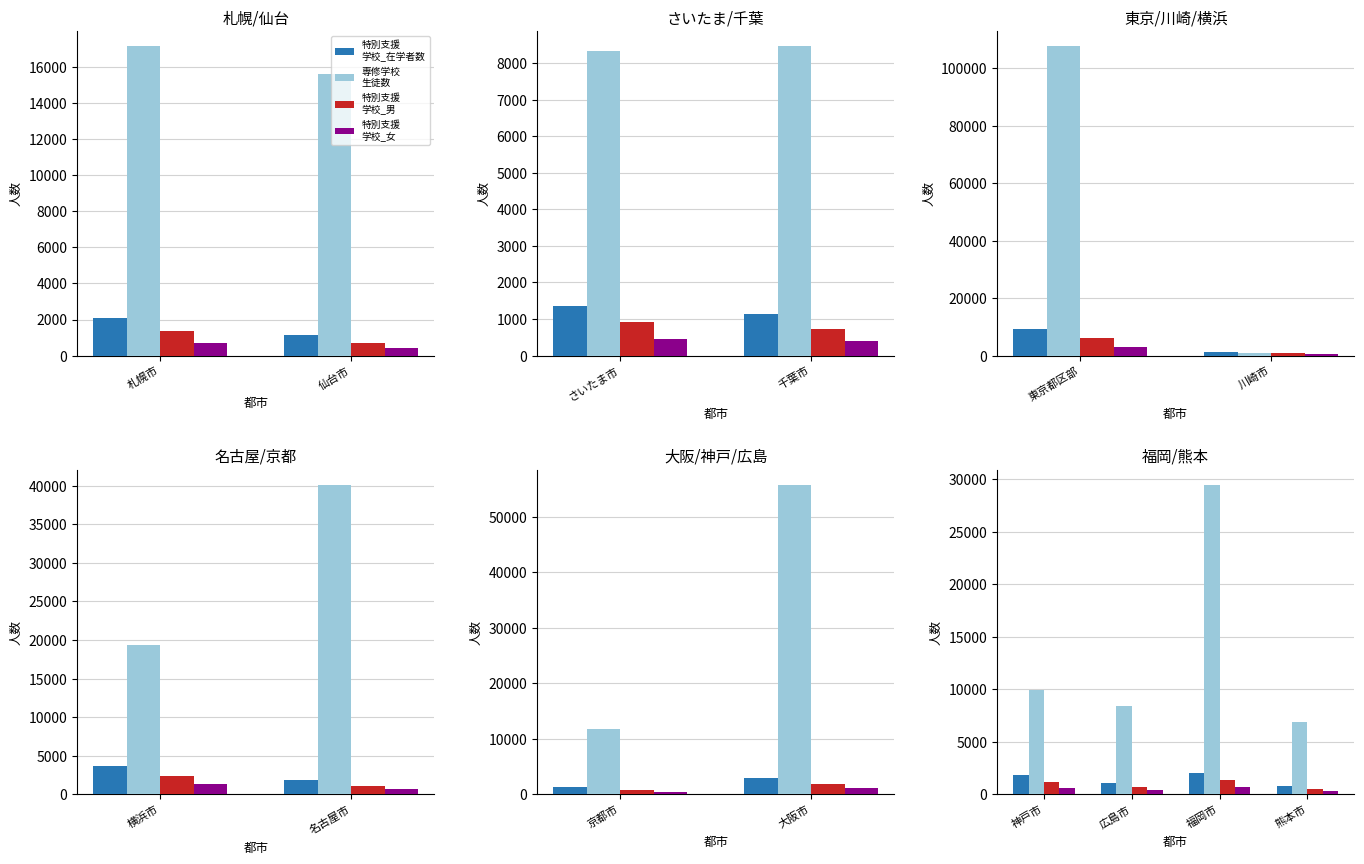

How many bars are there in each group?

4